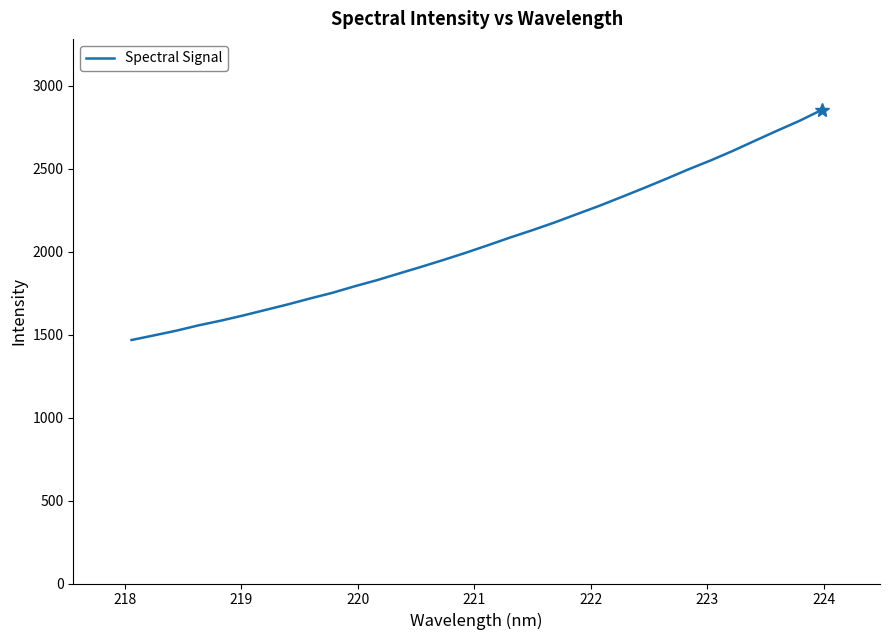

What is the greatest value displayed?

2854.9